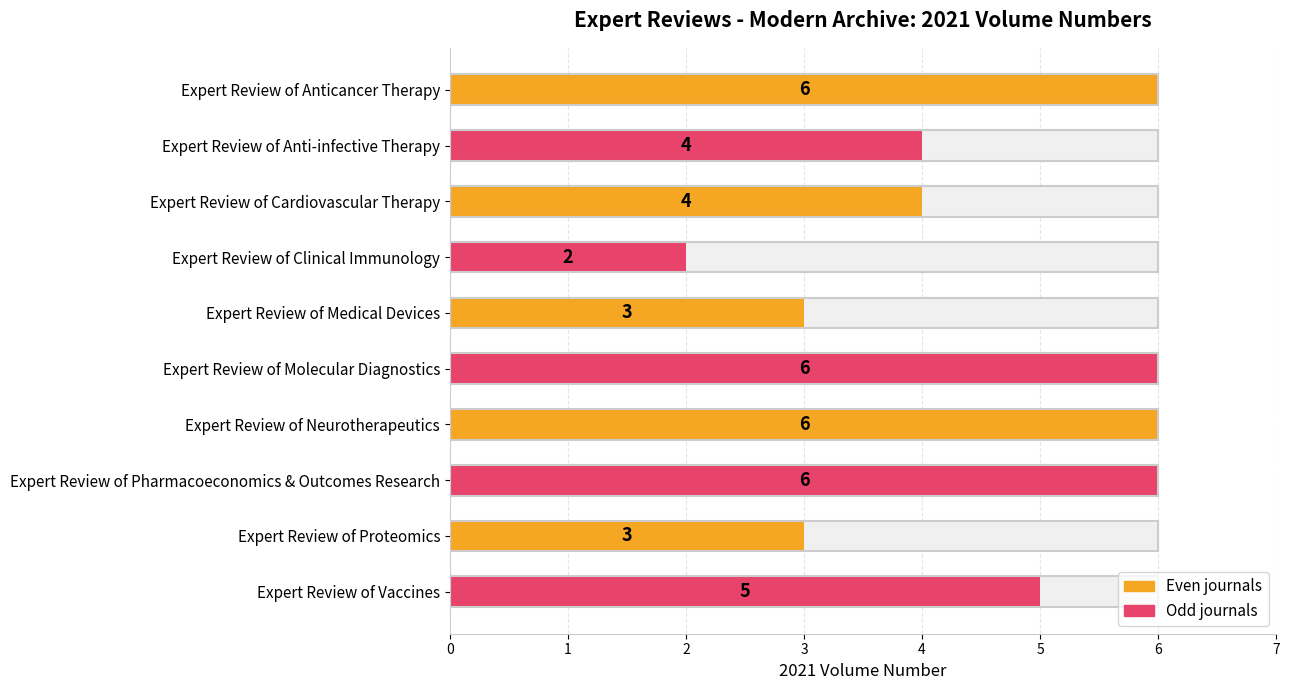

Rank the categories by value from lowest to highest.

Expert Review of Clinical Immunology, Expert Review of Medical Devices, Expert Review of Proteomics, Expert Review of Anti-infective Therapy, Expert Review of Cardiovascular Therapy, Expert Review of Vaccines, Expert Review of Anticancer Therapy, Expert Review of Molecular Diagnostics, Expert Review of Neurotherapeutics, Expert Review of Pharmacoeconomics & Outcomes Research